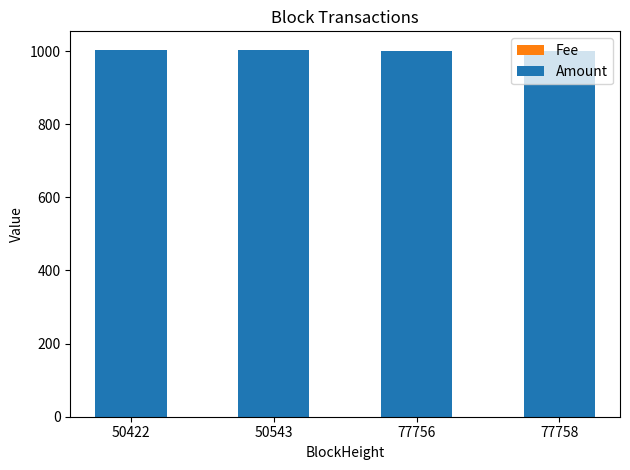

At which category is the sum across all series the highest?

50422